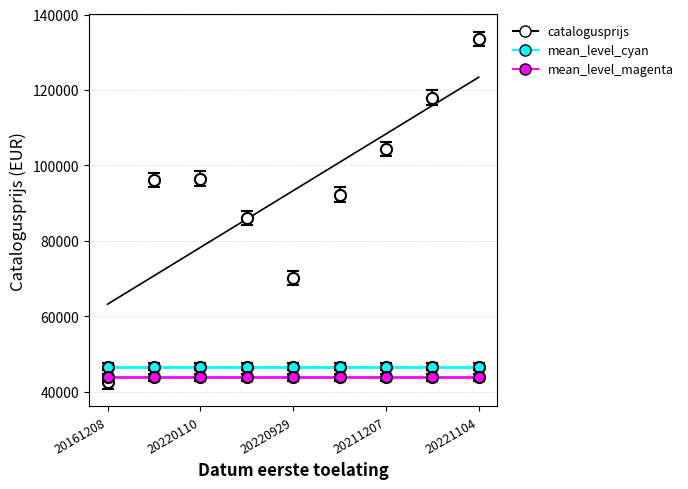

Rank the categories by value from highest to lowest.

20221104, 20211206, 20211207, 20220110, 20220103, 20211111, 20220205, 20220929, 20161208